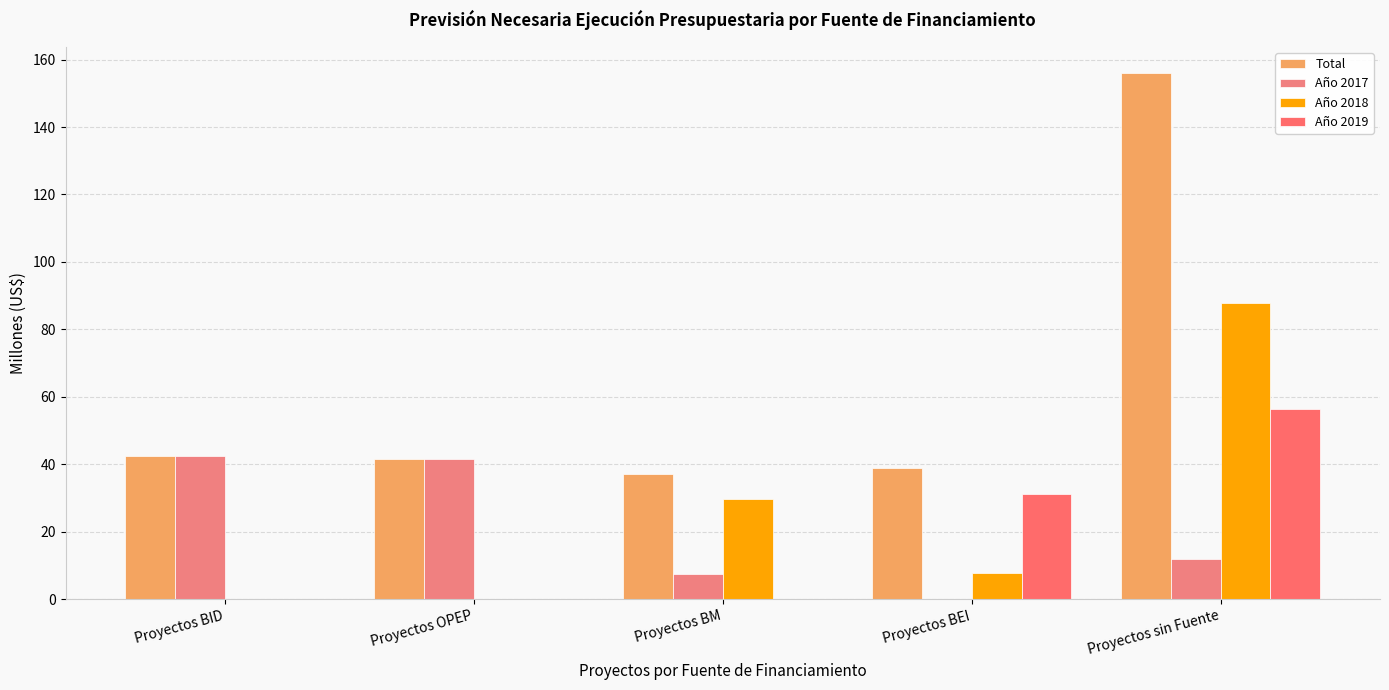

True or false: Año 2018 has a value of 46.0 at Proyectos OPEP.

False